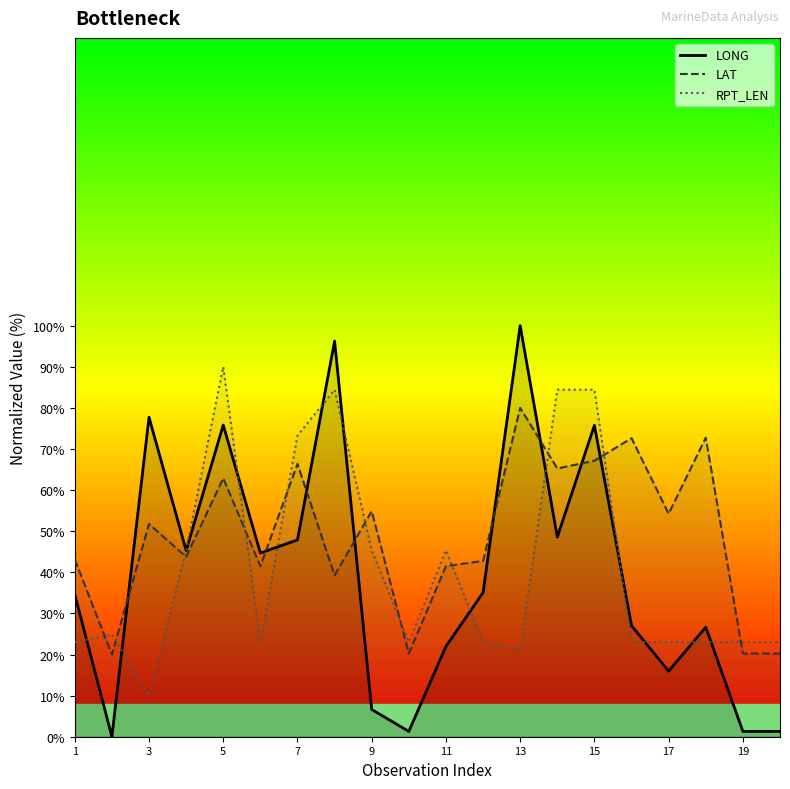

Is this an area chart (filled region under the line)?

No